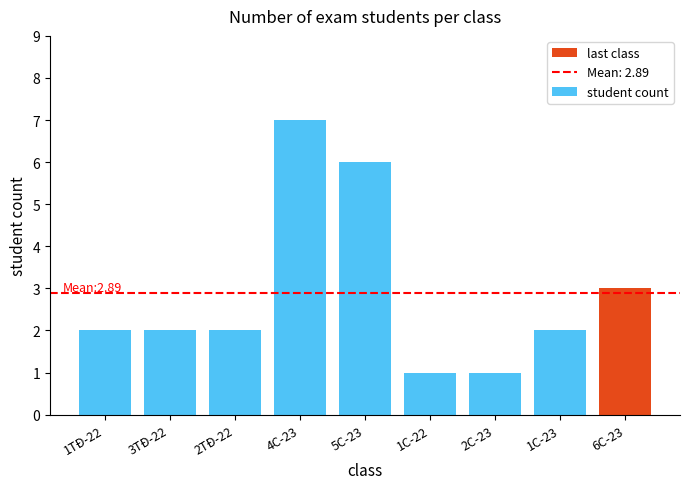

How many series are shown in this chart?

1